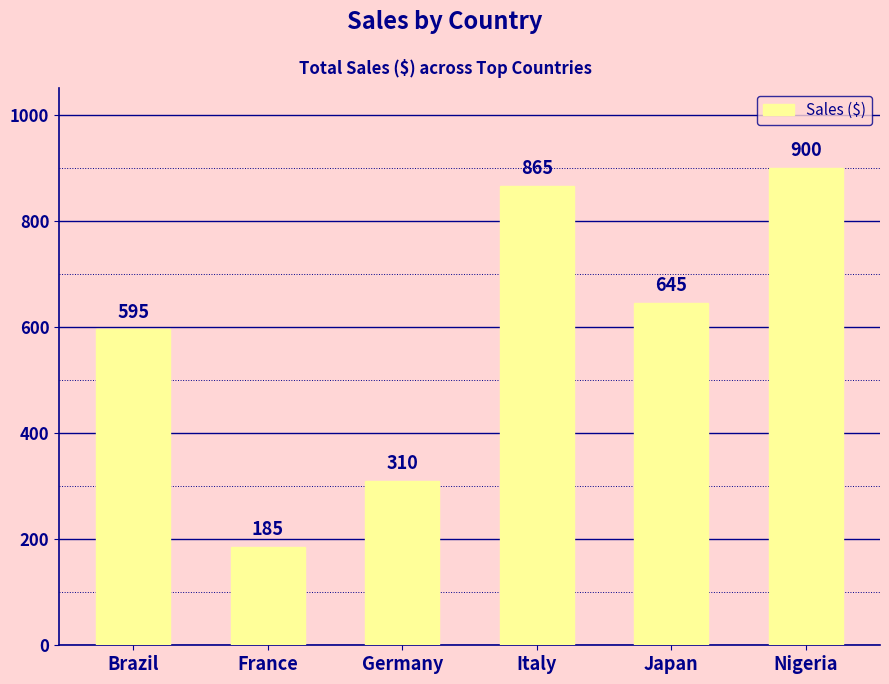

Are the bars horizontal?

No